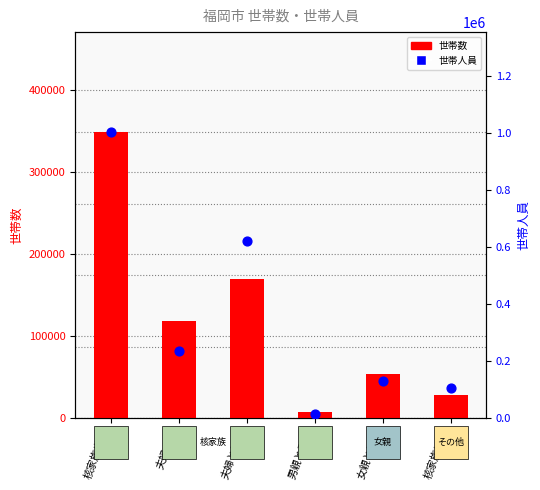

Which series contains the lowest Y value?

世帯数